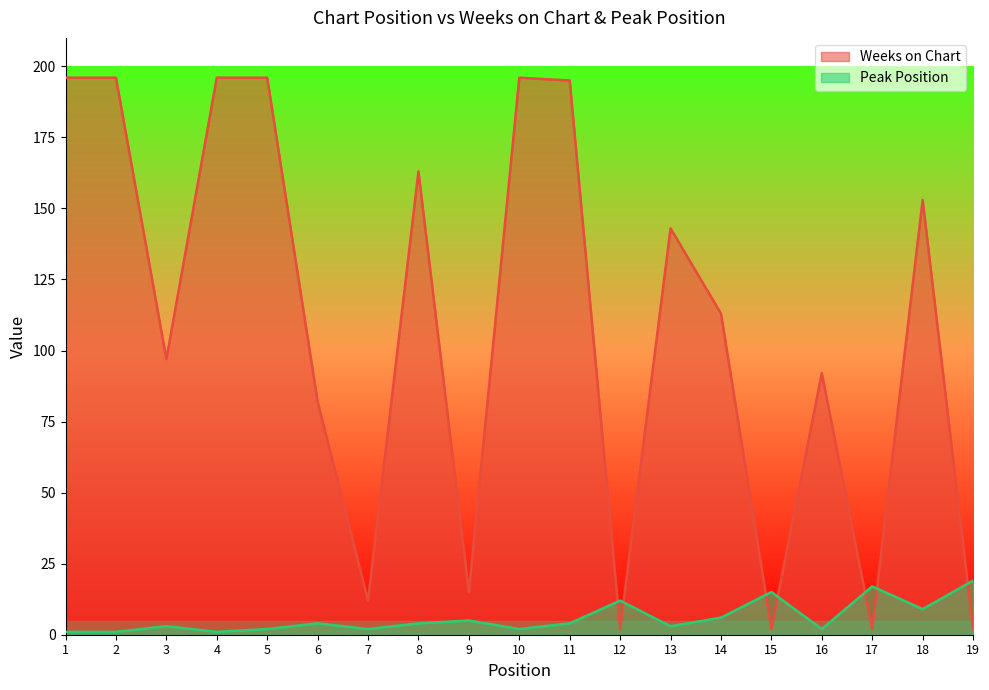

How many values in the Peak Position series are below 4?

9